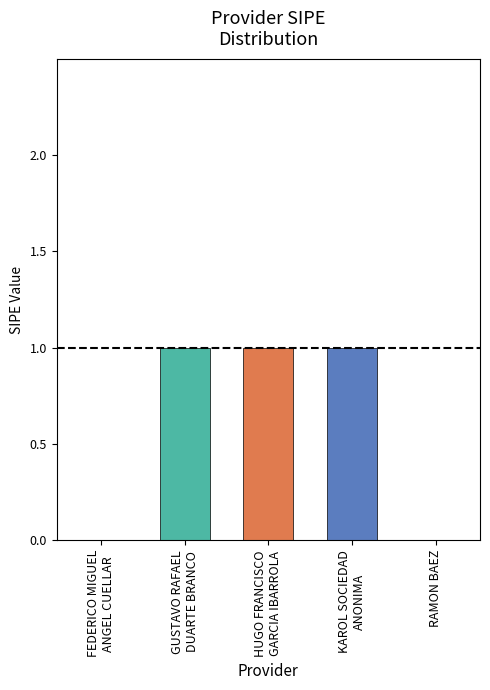

What is the sum of all values?

3